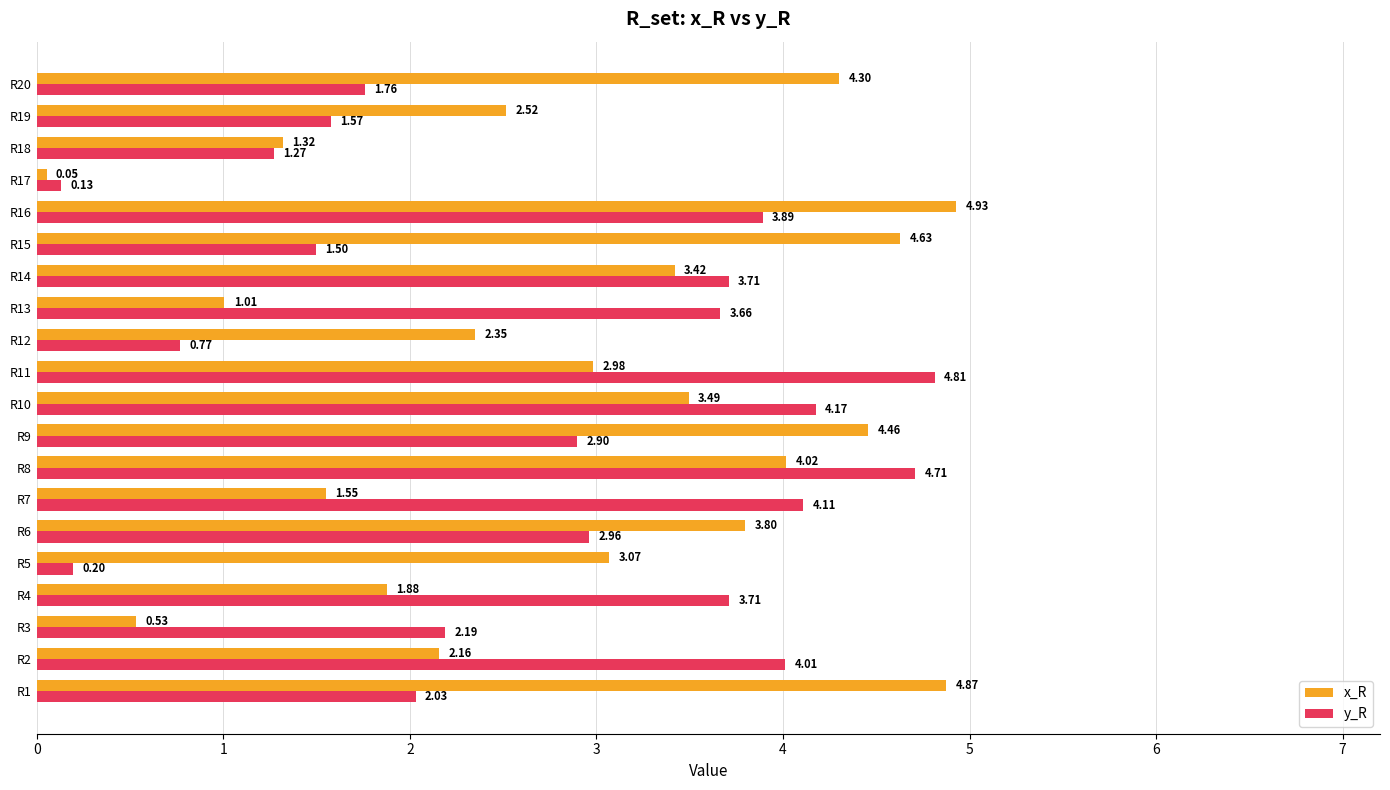

What is the average value of the y_R series?

2.7